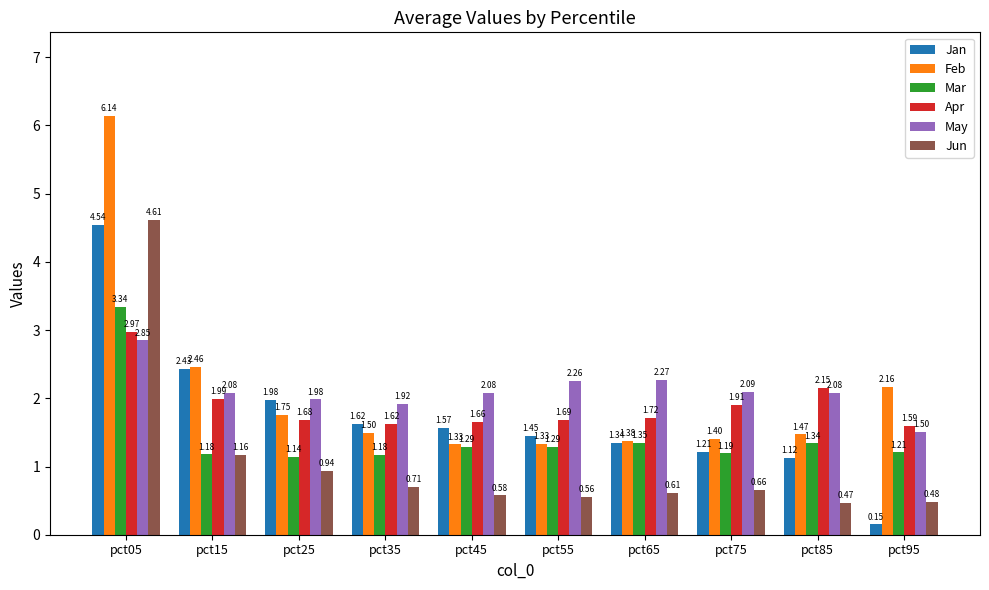

How many bars are there in each group?

6